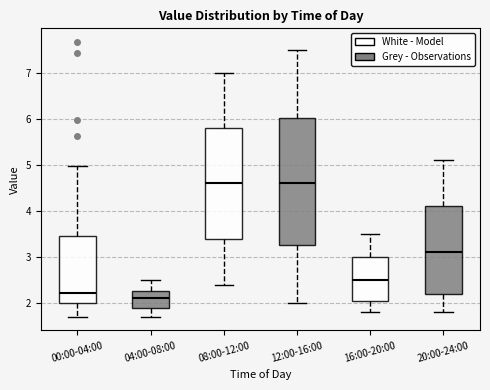

Where does the lower whisker of the box for 16:00-20:00 end on the y-axis? The values are not printed on the chart, so give them approximately, as read against the axis.

1.8